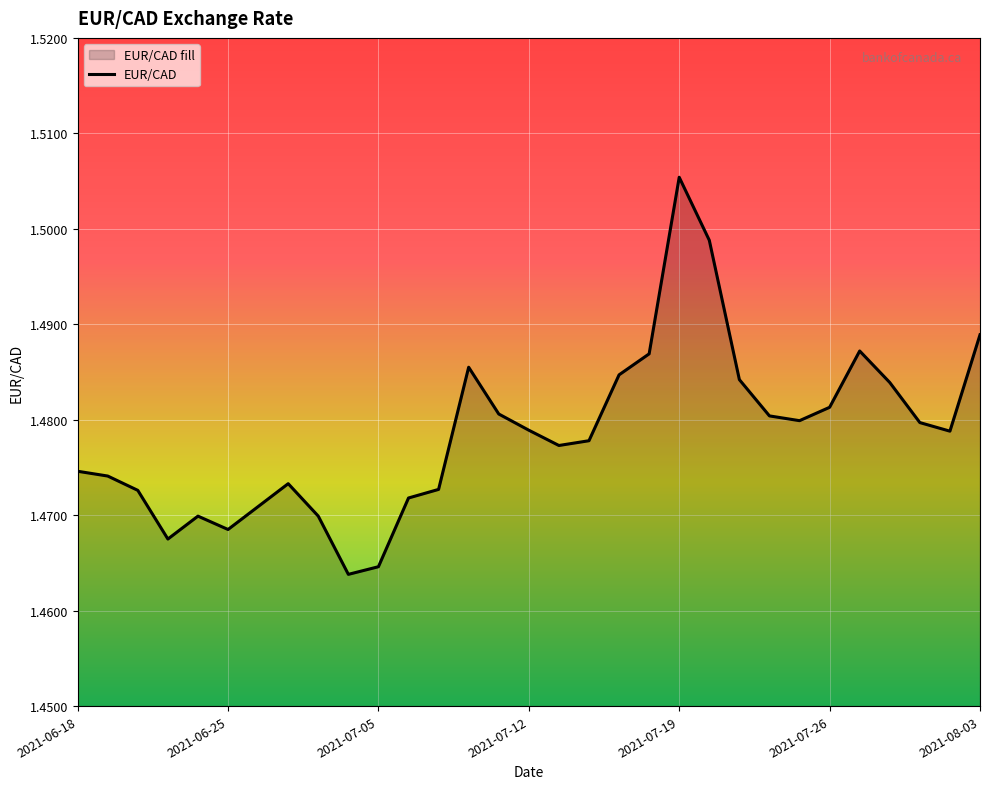

Count the values in the range 1 to 2.

31